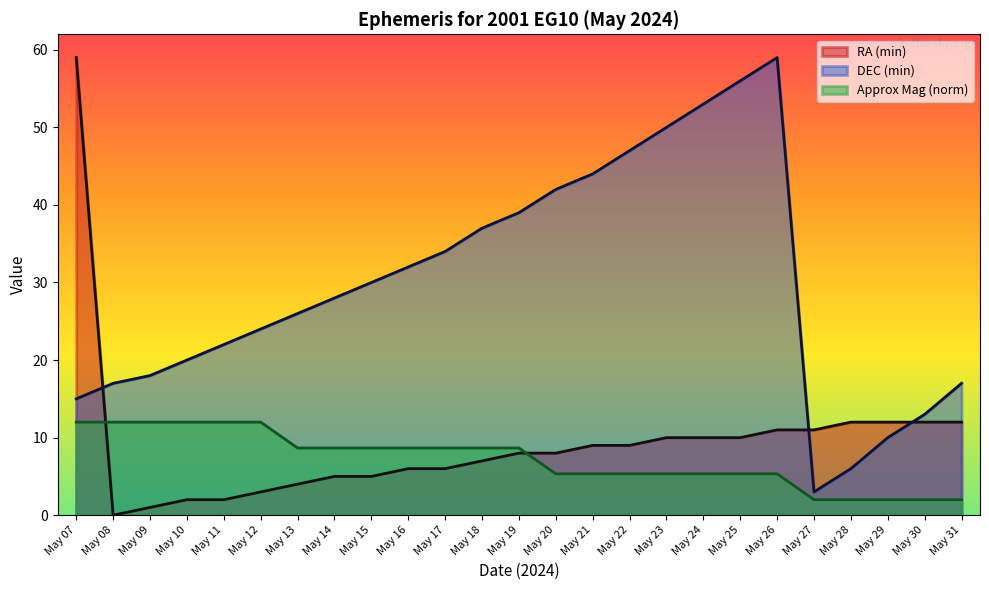

How many lines are shown in the chart?

3